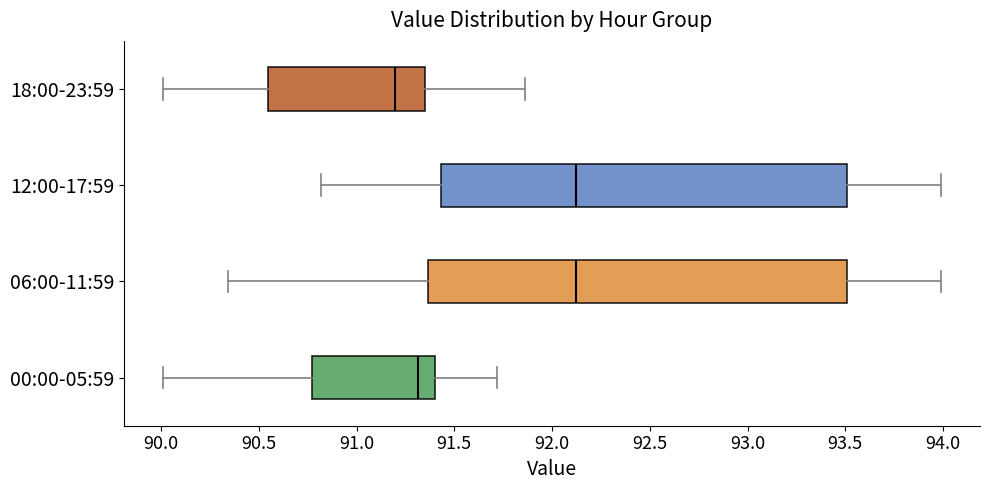

Reading bottom to top, transcribe this box plot: for each box, give where its median line is, the range the box spans, and where its two whiskers end, as read against the x-axis. The values are not printed on the chart, so give them approximately, as read against the axis.

00:00-05:59: median 91.30, box 90.75 to 91.40, whiskers 90.00 to 91.70
06:00-11:59: median 92.10, box 91.35 to 93.50, whiskers 90.35 to 94.00
12:00-17:59: median 92.10, box 91.45 to 93.50, whiskers 90.80 to 94.00
18:00-23:59: median 91.20, box 90.55 to 91.35, whiskers 90.00 to 91.85